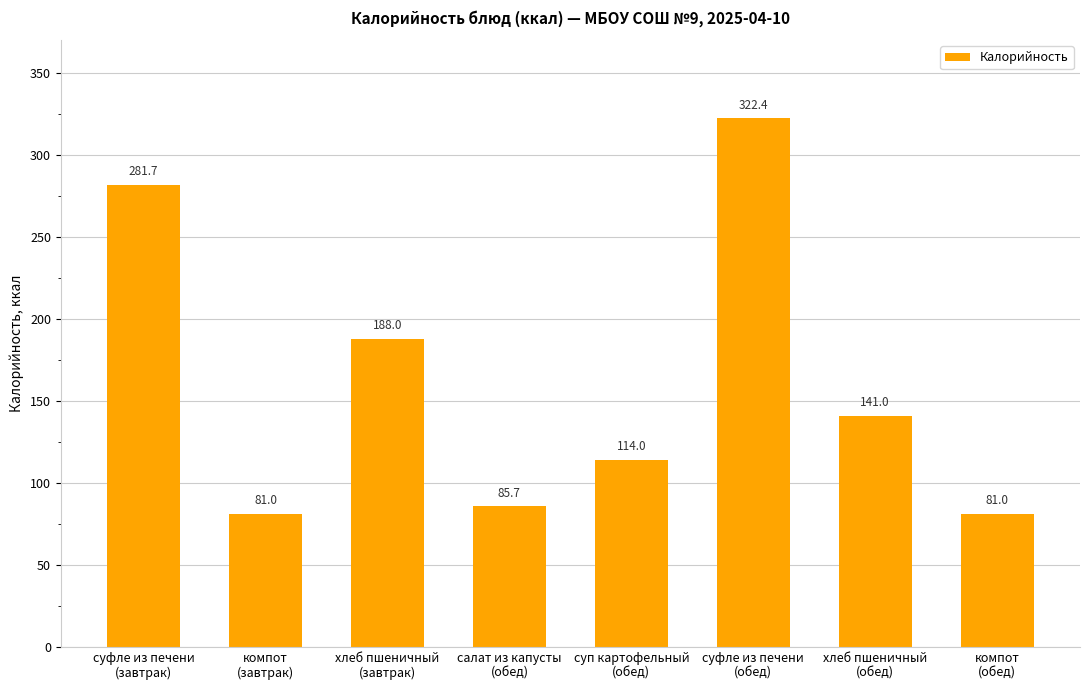

What position from the right is компот
(обед)?

1